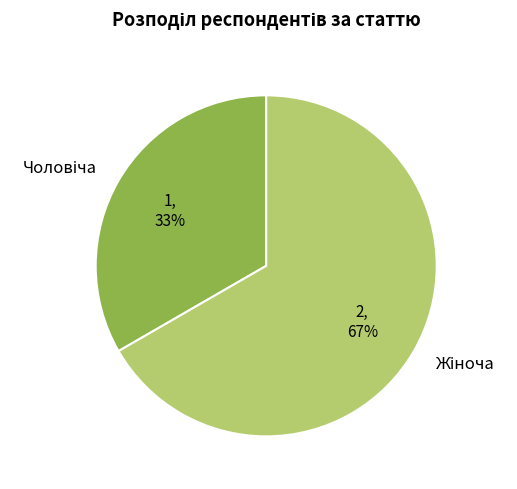

To the nearest percent, what is the average slice percentage?

50%